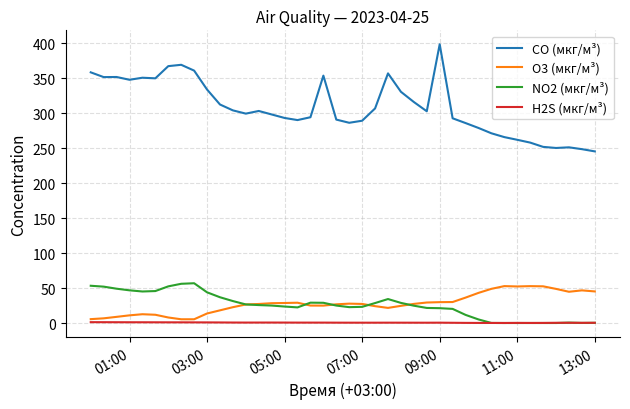

Which series has the largest range (max minus min)?

CO (мкг/м³)